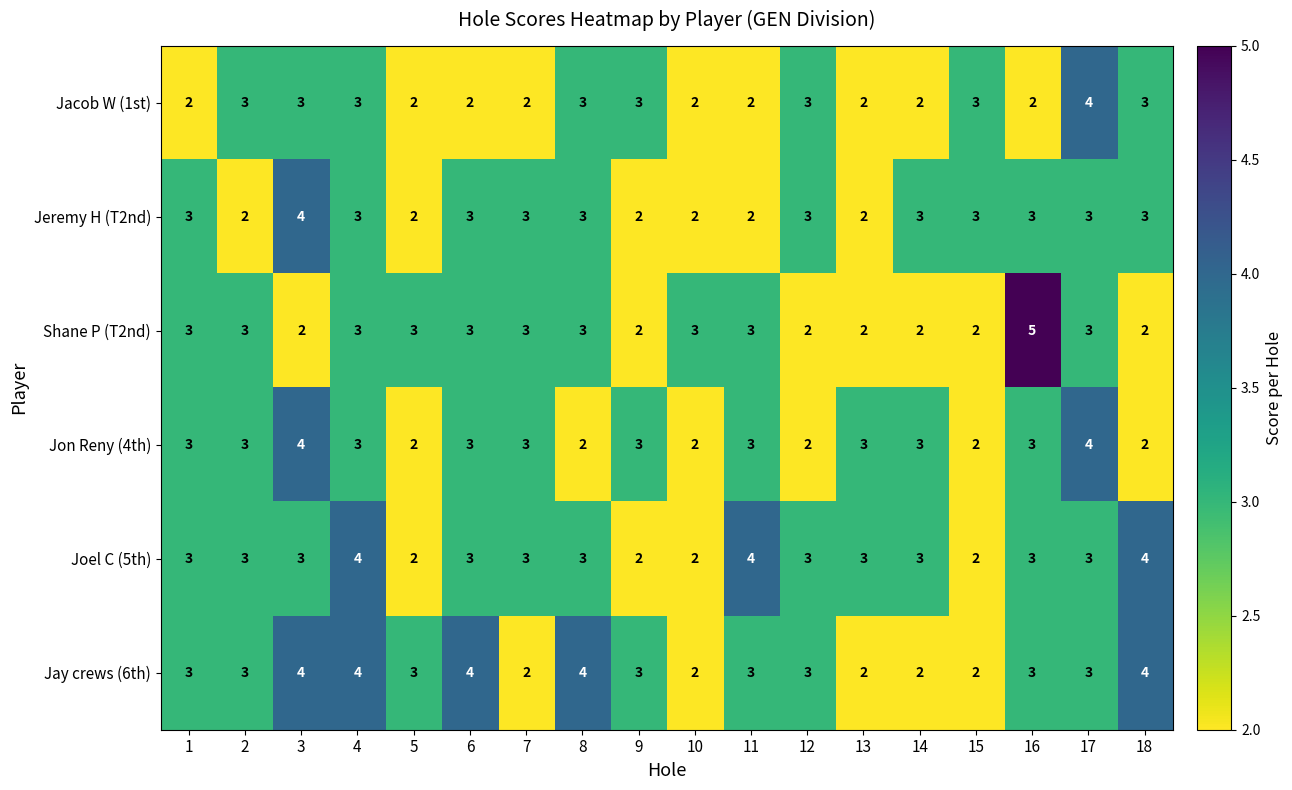

What is the sum of all Joel C (5th) values?

53